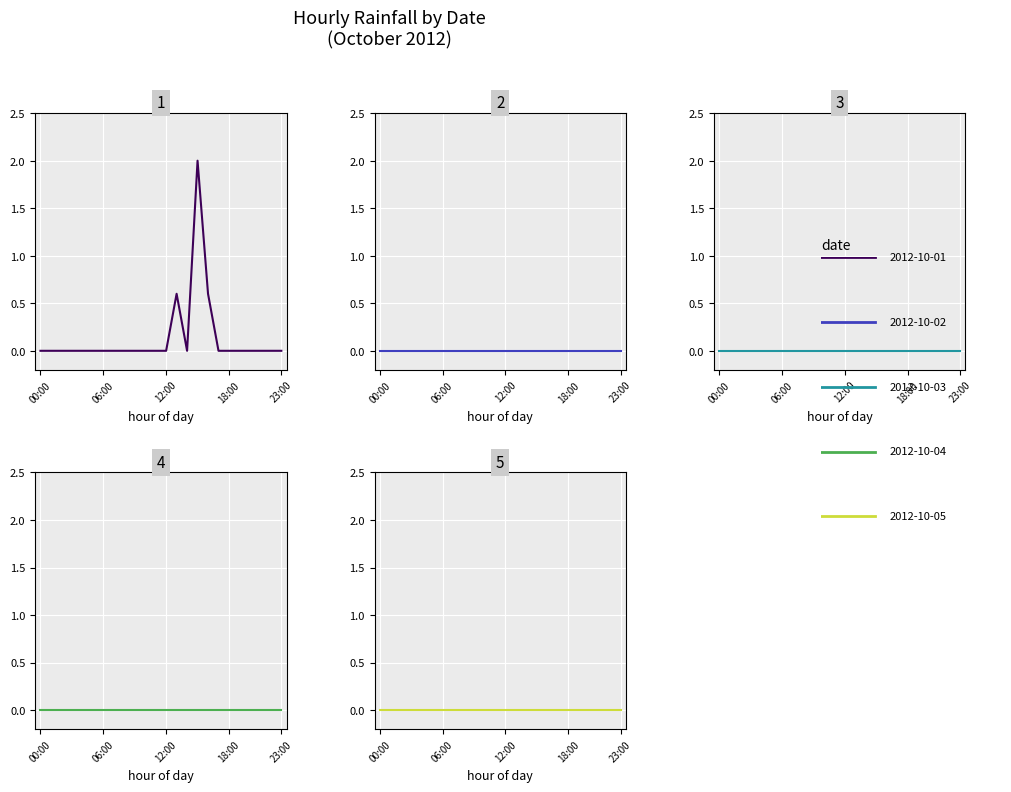

Which category has the highest value in the 2012-10-04 series?

00:00